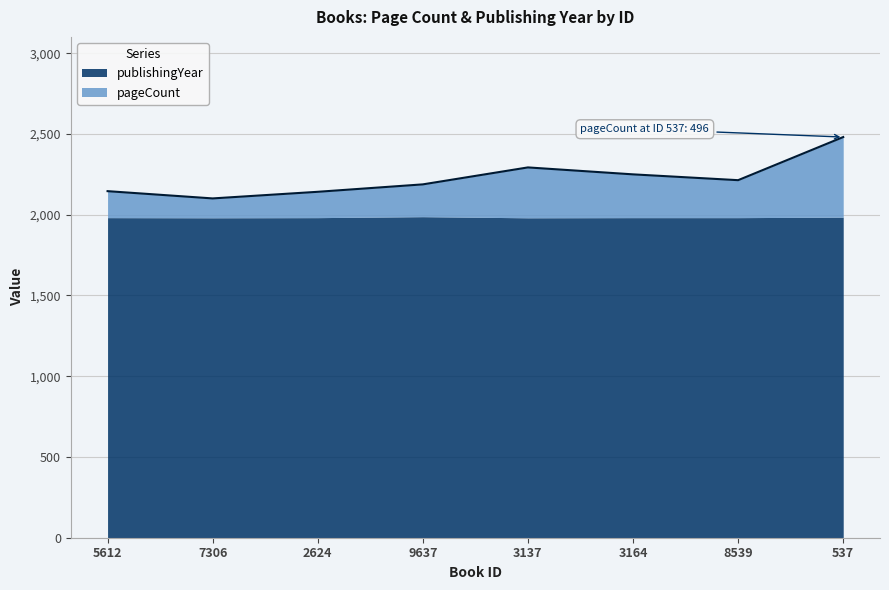

How many values are below 2214?

4